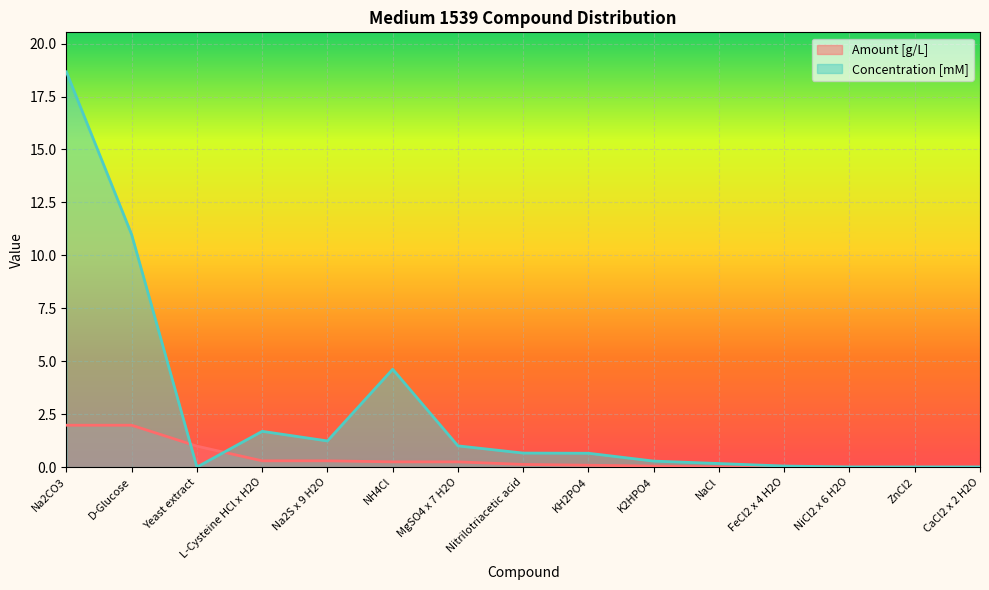

How many lines are shown in the chart?

2